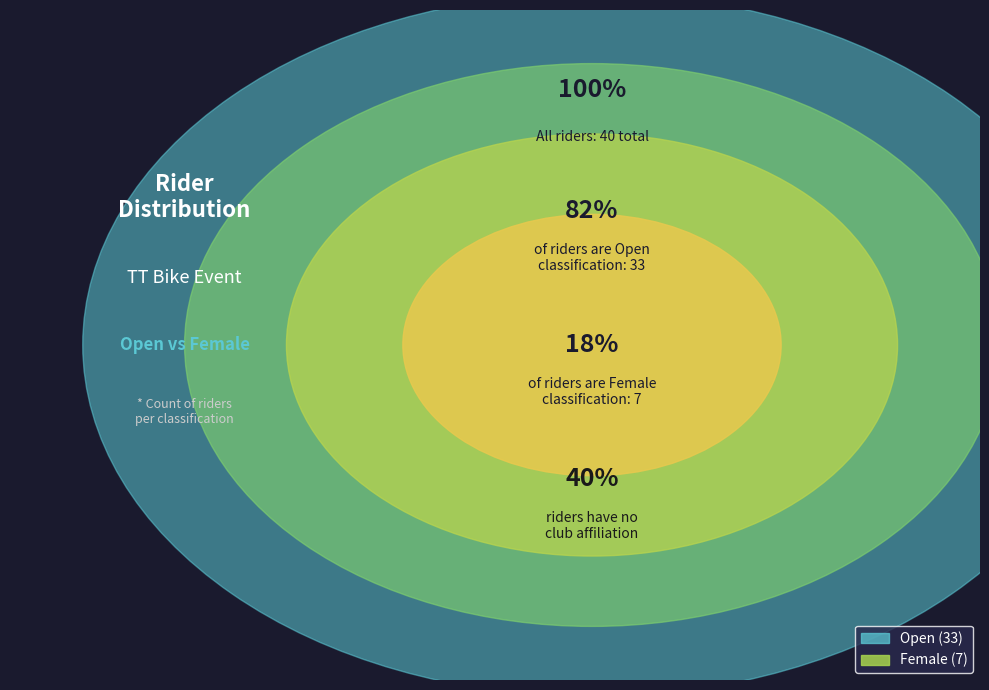

What portion of the pie excludes Open?

17.5%